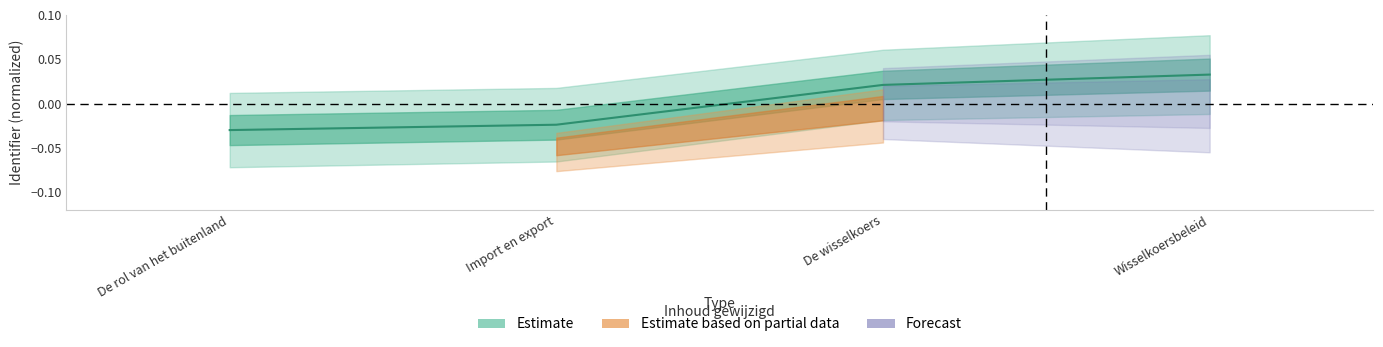

List the labels in order of value, largest first.

Wisselkoersbeleid, De wisselkoers, Import en export, De rol van het buitenland